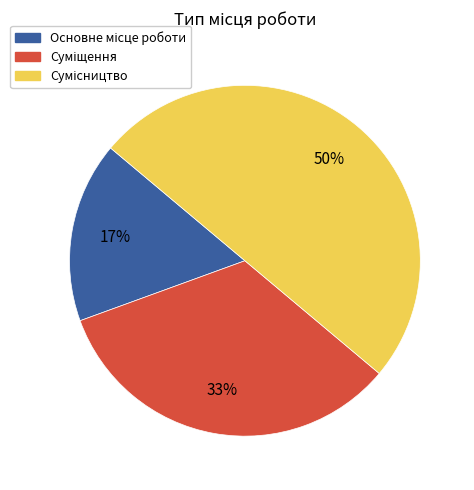

To the nearest percent, what is the average slice percentage?

33%